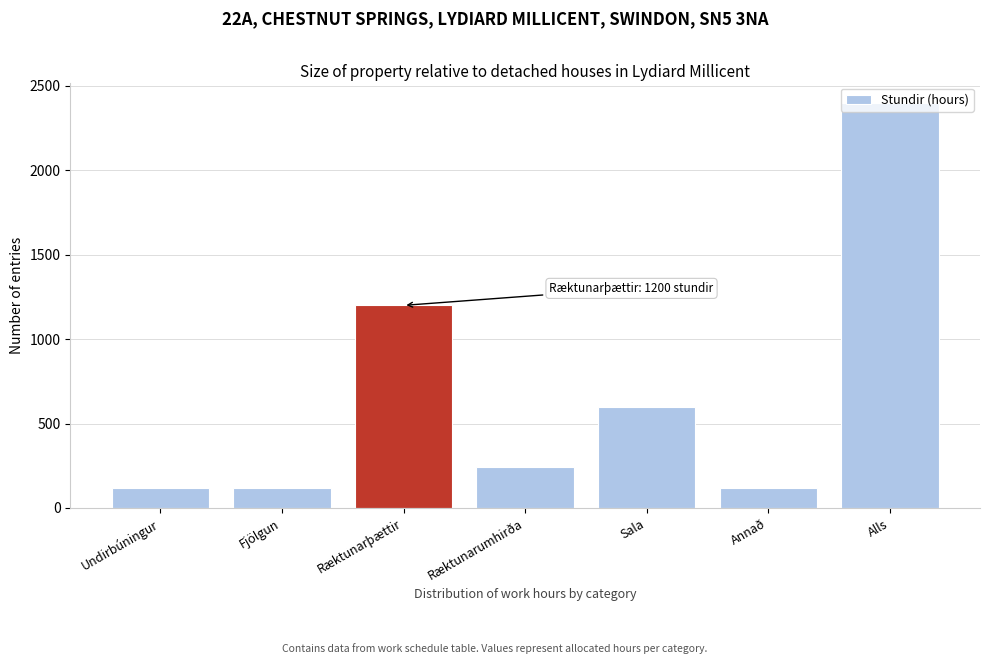

What is the label of the 2nd bar from the left?

Fjölgun